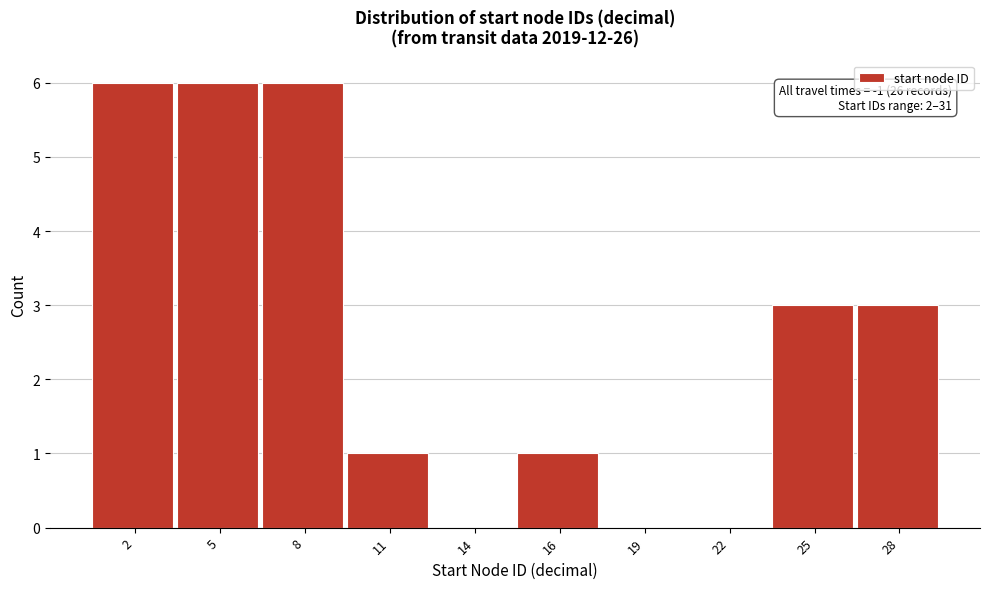

Reading left to right, what are all the values shown in this chart?

2=6	5=6	8=6	11=1	14=0	16=1	19=0	22=0	25=3	28=3